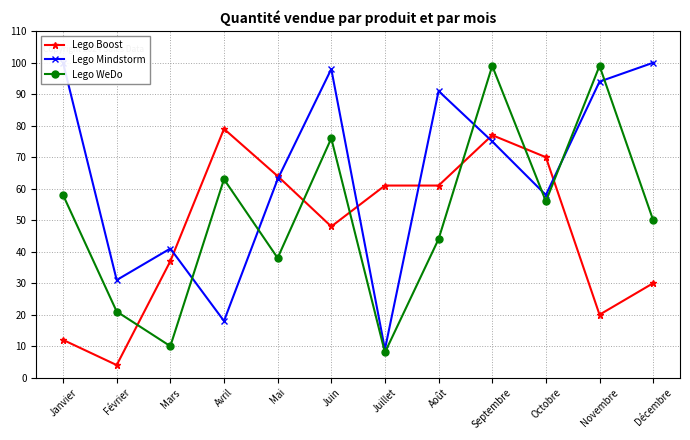

How many interior local valleys does the Lego Mindstorm series have?

4